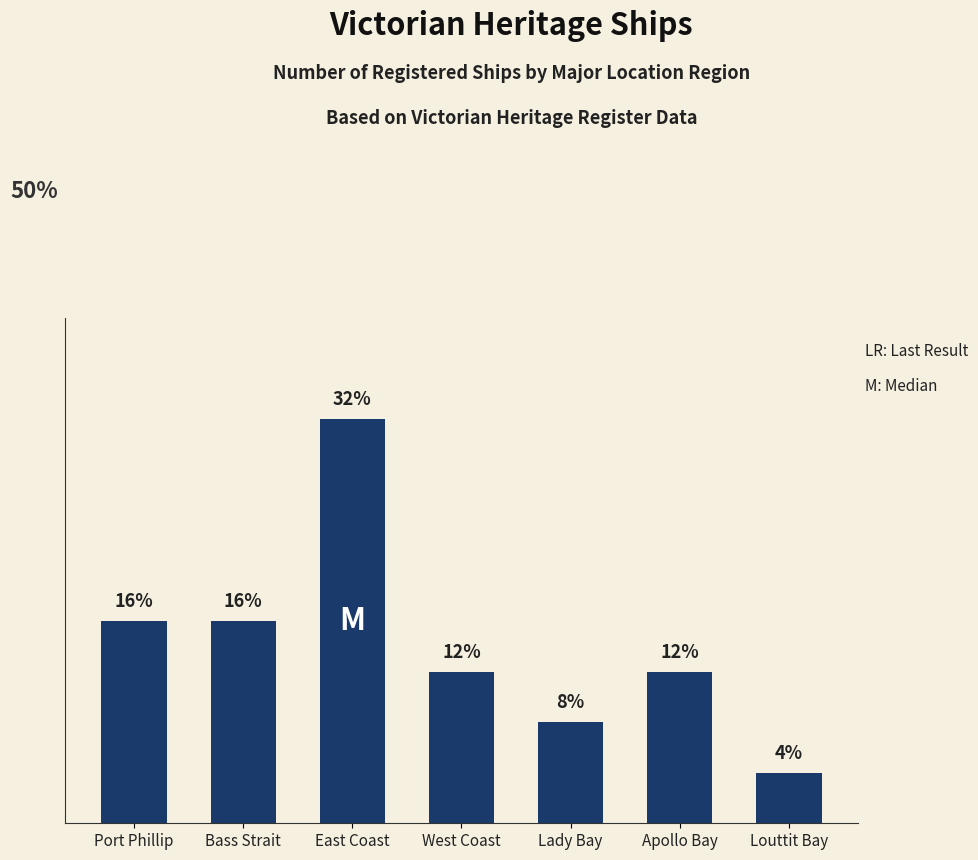

What is the label of the 4th bar from the right?

West Coast